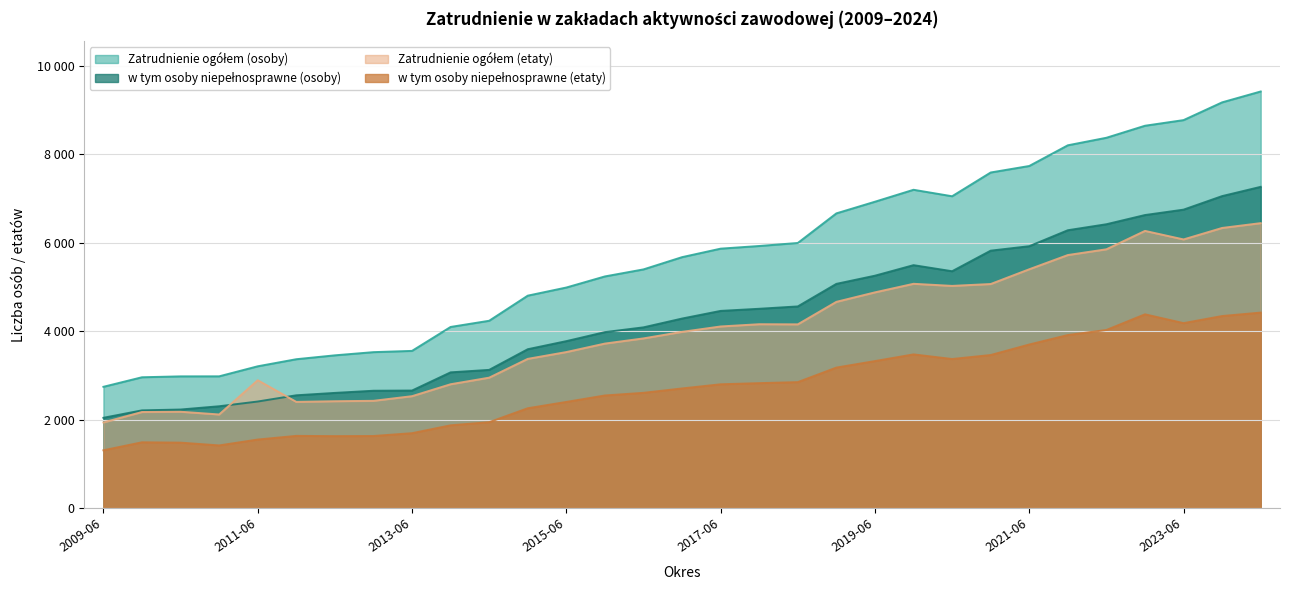

Where is the first local maximum for w tym osoby niepełnosprawne (etaty)?

2009-12